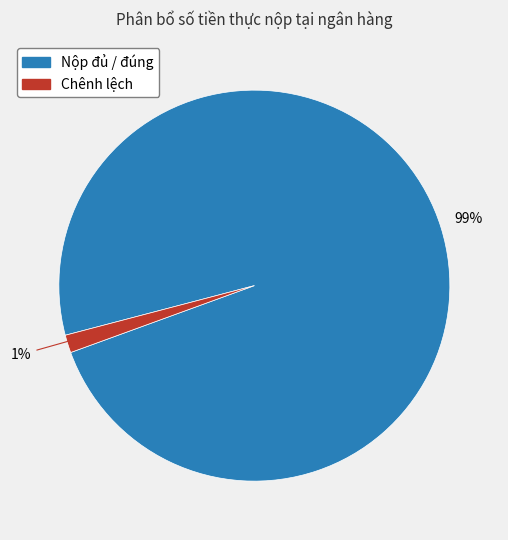

Is there any slice that represents more than half of the pie?

Yes